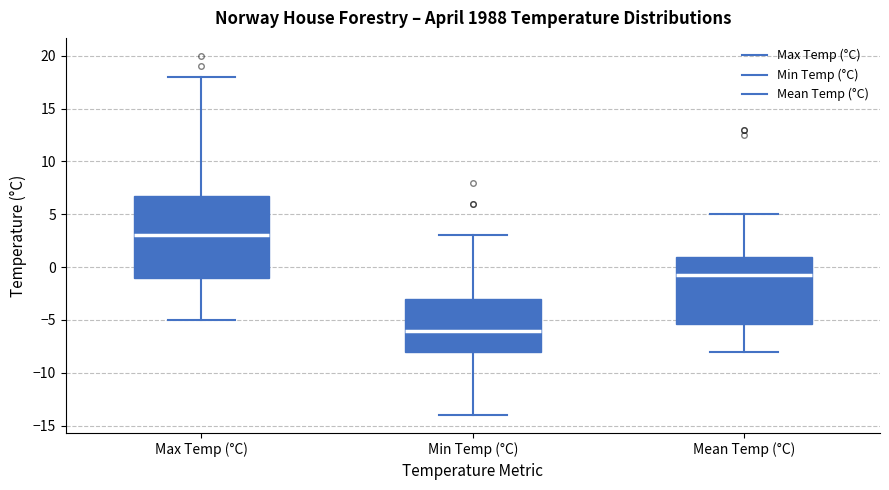

Where does the lower whisker of the box for Mean Temp (°C) end on the y-axis? The values are not printed on the chart, so give them approximately, as read against the axis.

-8.0